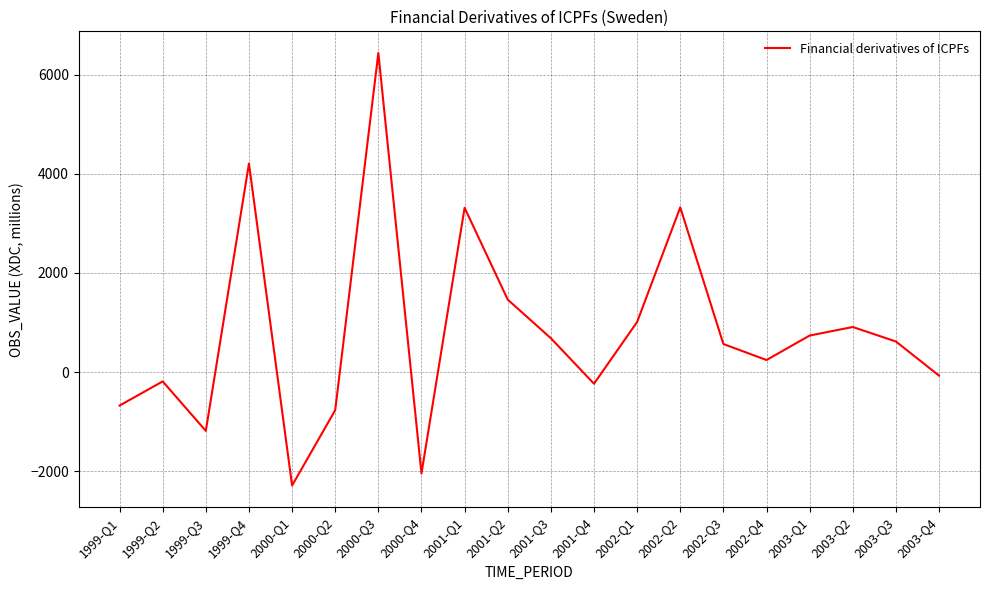

Where is the first local maximum?

1999-Q2